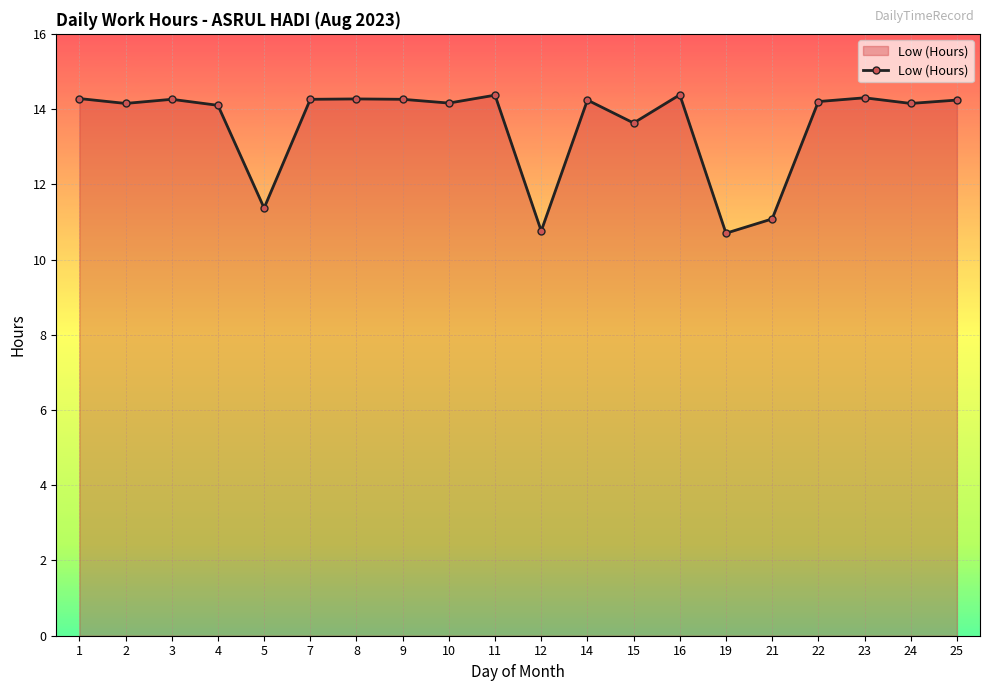

What is the value of the 18th point from the left?

14.3